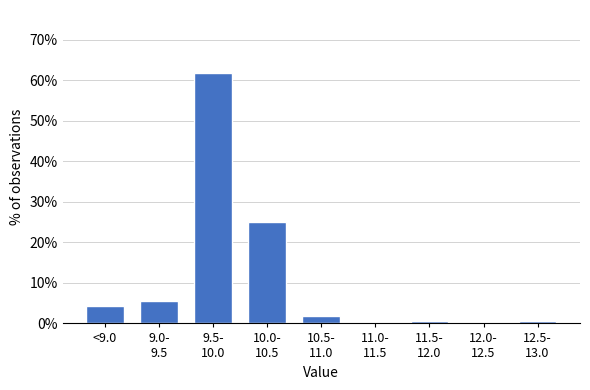

The value at <9.0 is 4.4. True or false?

True